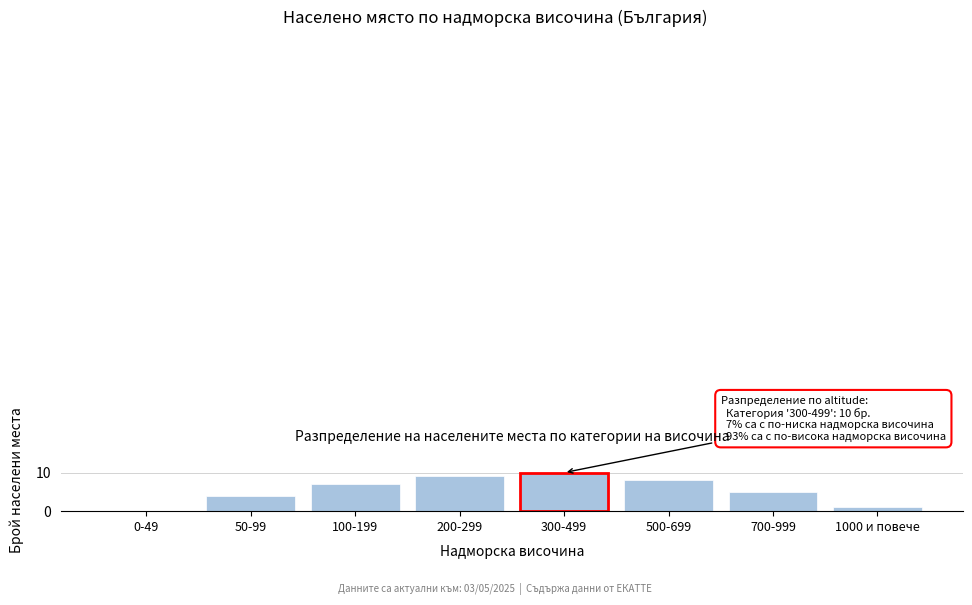

Reading right to left, extract all data points from this chart.

1000 и повече=1	700-999=5	500-699=8	300-499=10	200-299=9	100-199=7	50-99=4	0-49=0